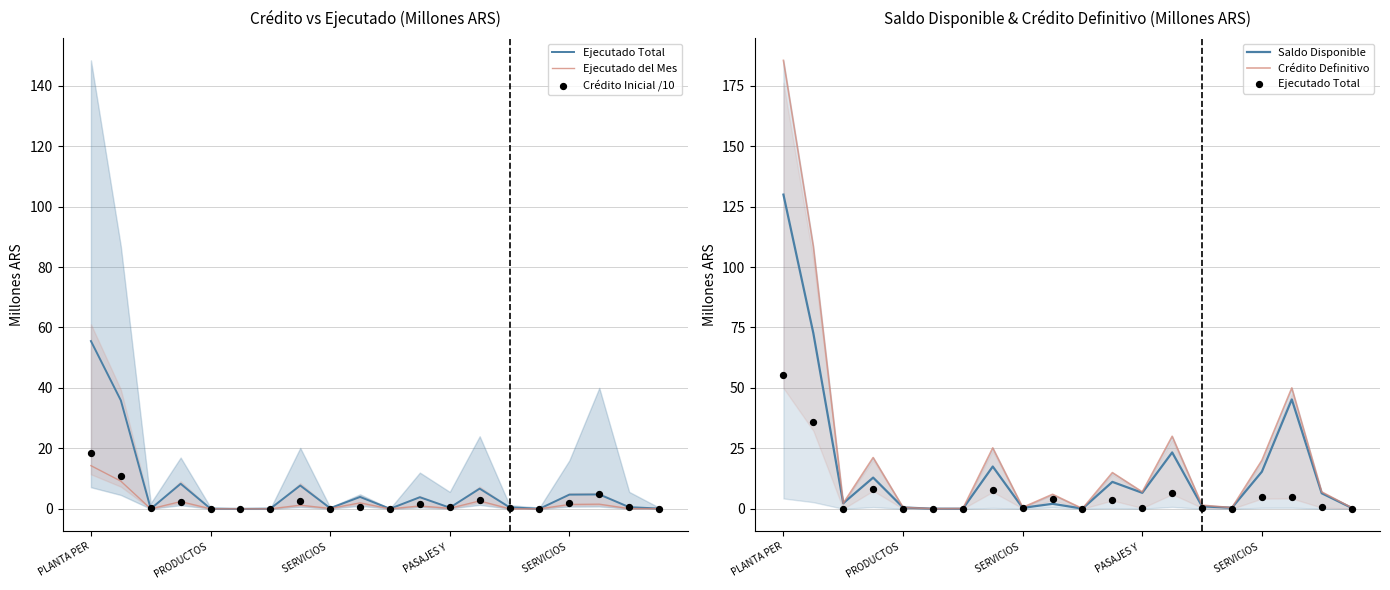

Which series reaches the maximum Y coordinate?

Crédito Definitivo